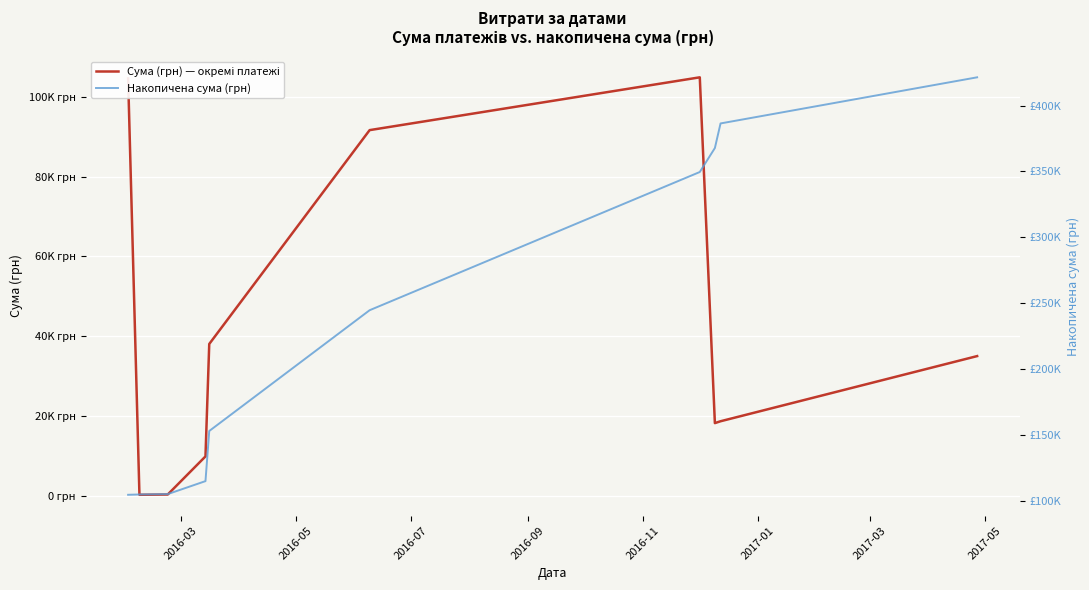

Reading left to right, list all the values displayed in this chart.

Сума (грн) — окремі платежі: 104634.8	226.1	296.0	9847.6	38038.7	91657.3	104899.0	18198.0	18663.0	35000.0
Накопичена сума (грн): 104634.8	104860.9	105156.9	115004.5	153043.2	244700.5	349599.4	367797.4	386460.4	421460.4